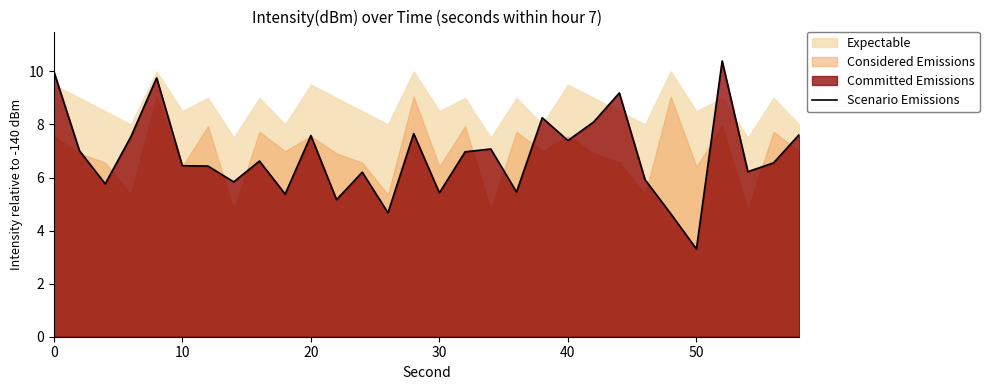

What is the highest value of the Scenario Emissions series?

10.4